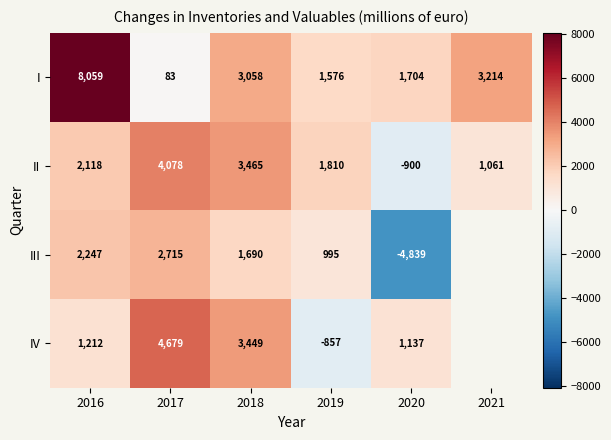

List the labels in order of II value, largest first.

2017, 2018, 2016, 2019, 2021, 2020